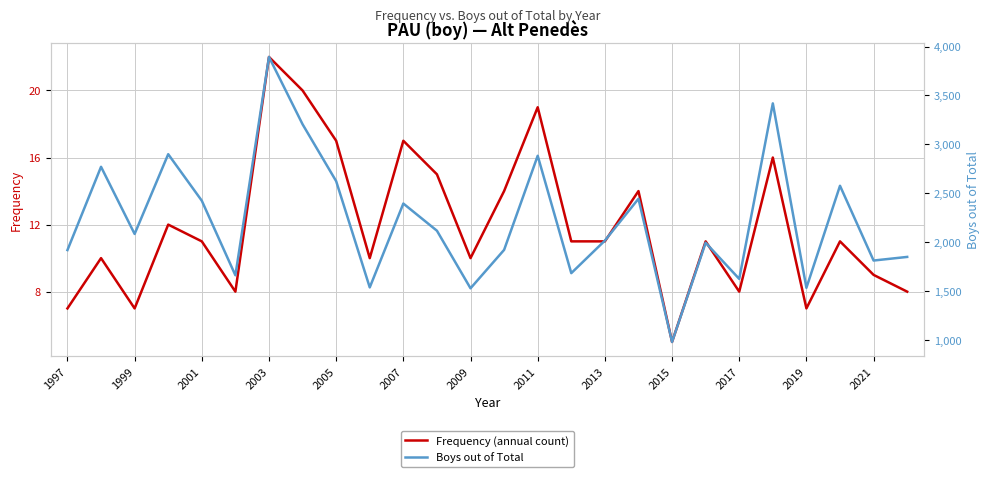

List the series in order of their peak value, highest first.

Boys out of Total, Frequency (annual count)